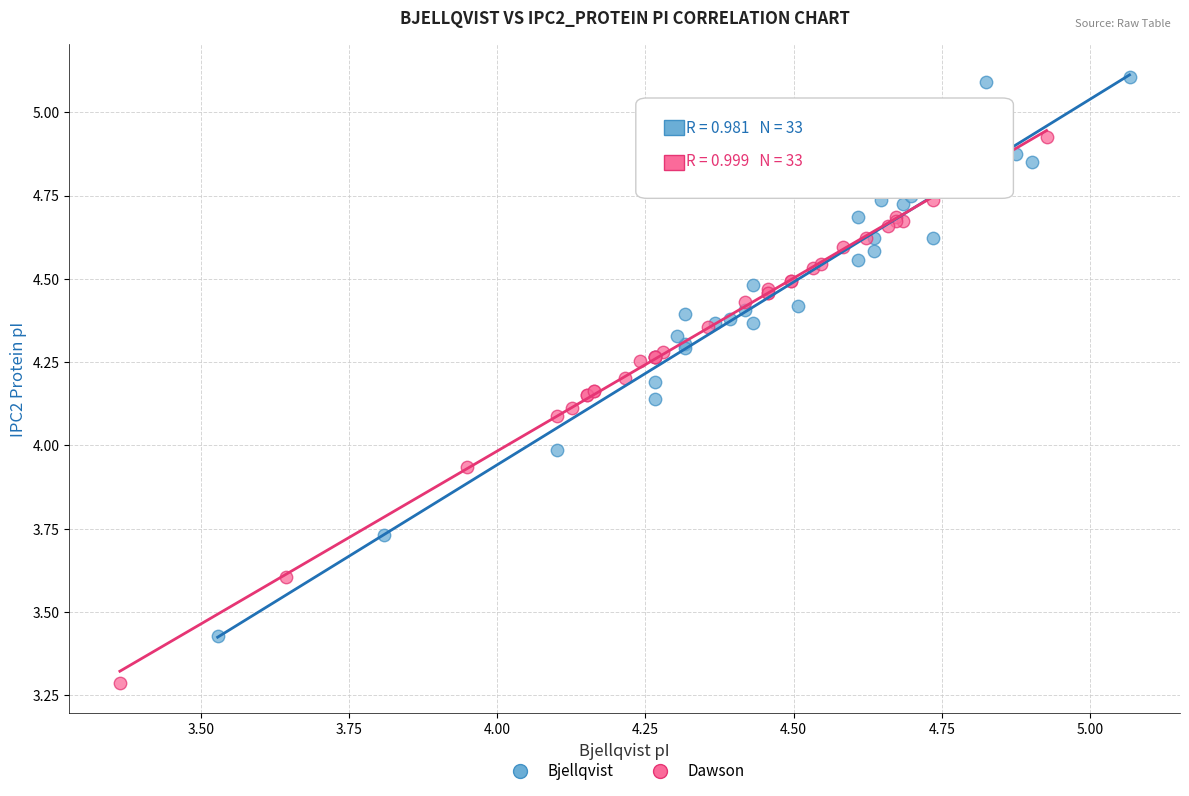

Which series has the widest spread of Y values?

Bjellqvist